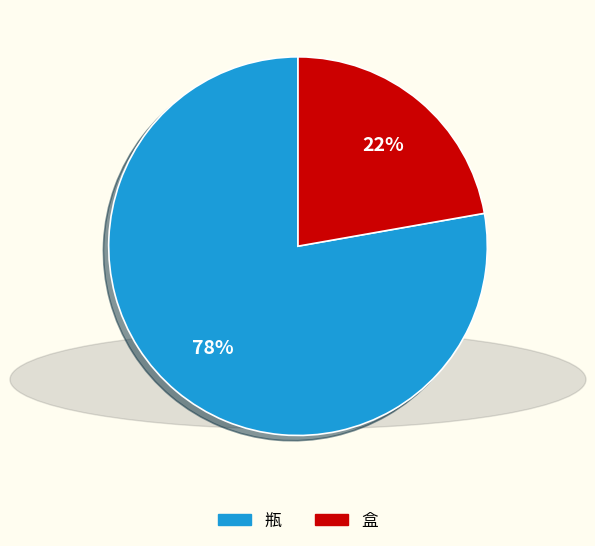

To the nearest percent, what is the difference between the 瓶 and 盒 slice percentages?

56%